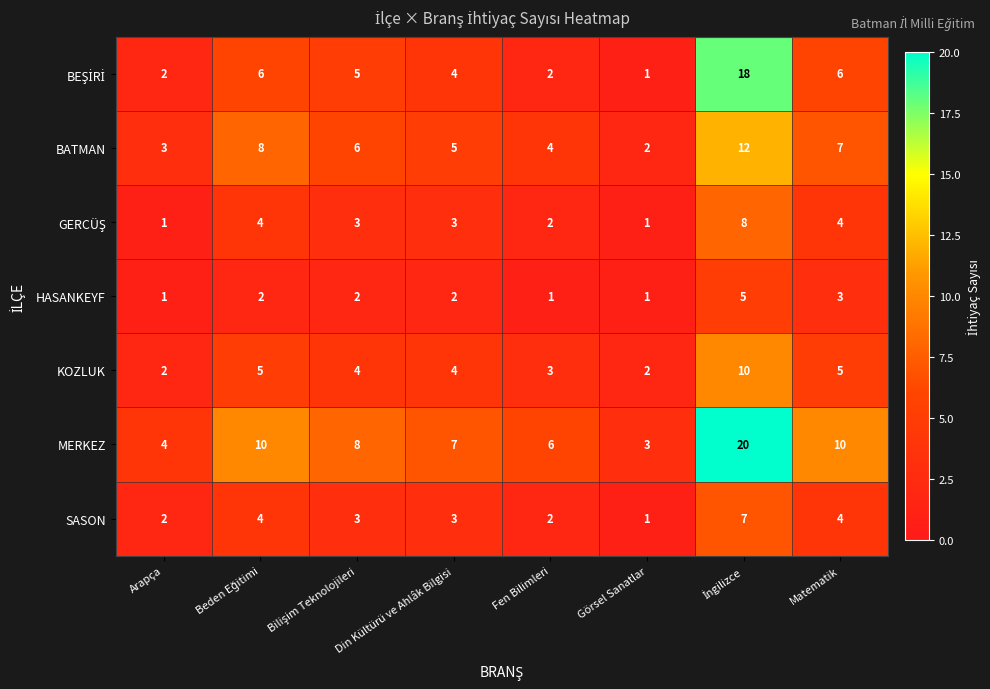

What is the sum of all MERKEZ values?

68